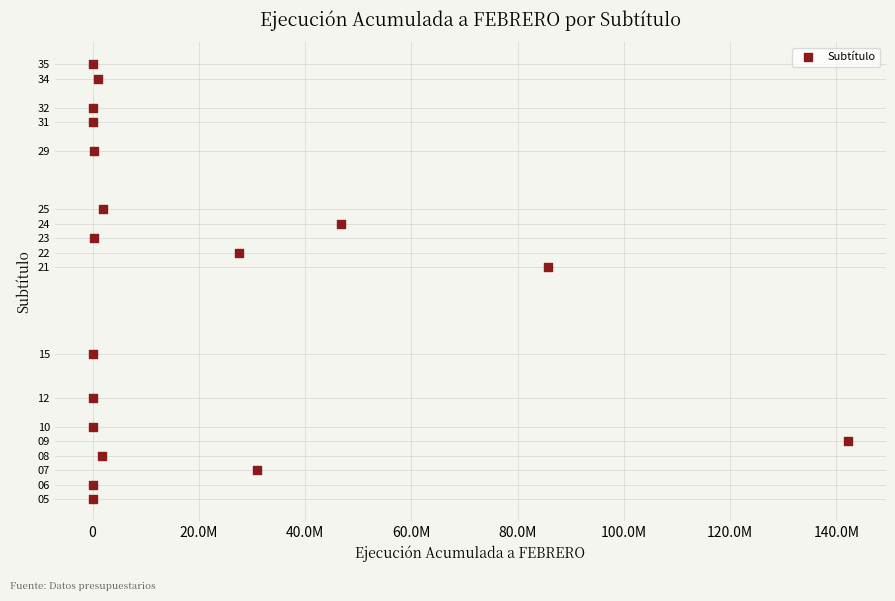

What is the range of X values (max minus min)?

142221926